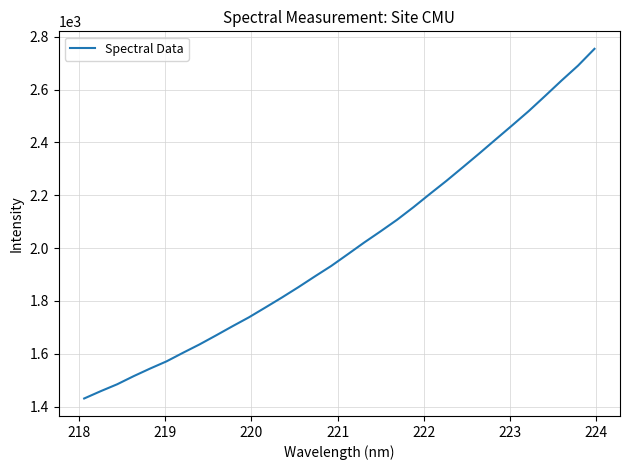

What is the difference between the maximum and minimum values?

1323.9